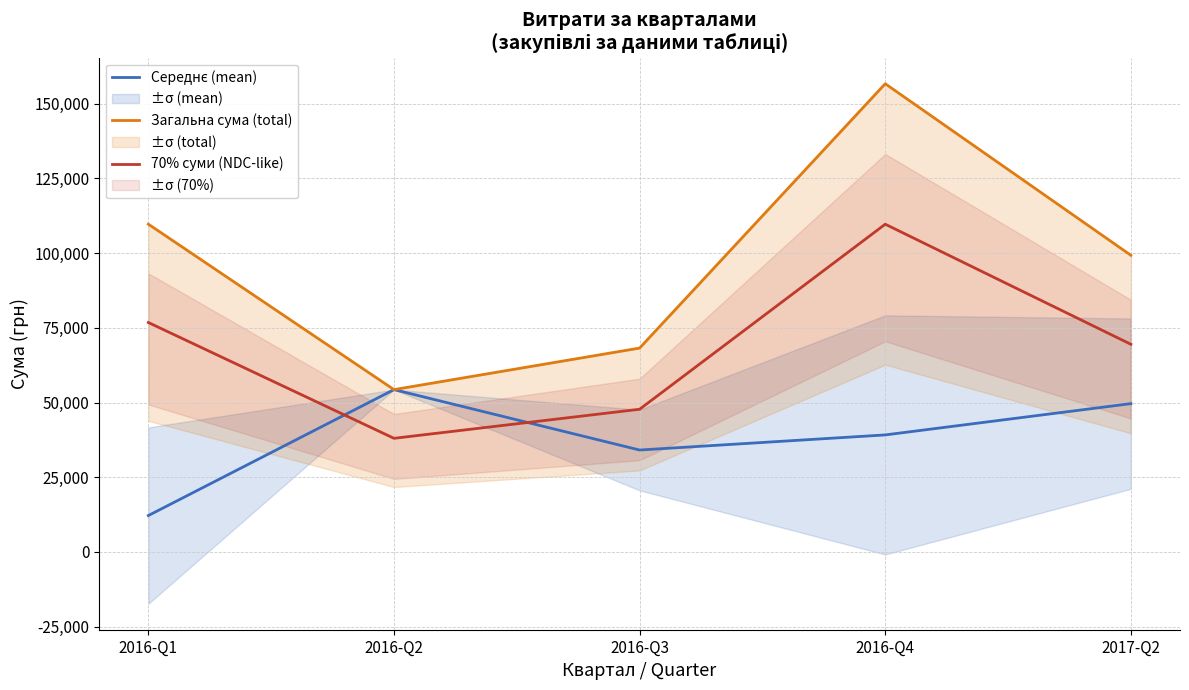

How many interior local valleys does the Загальна сума (total) series have?

1